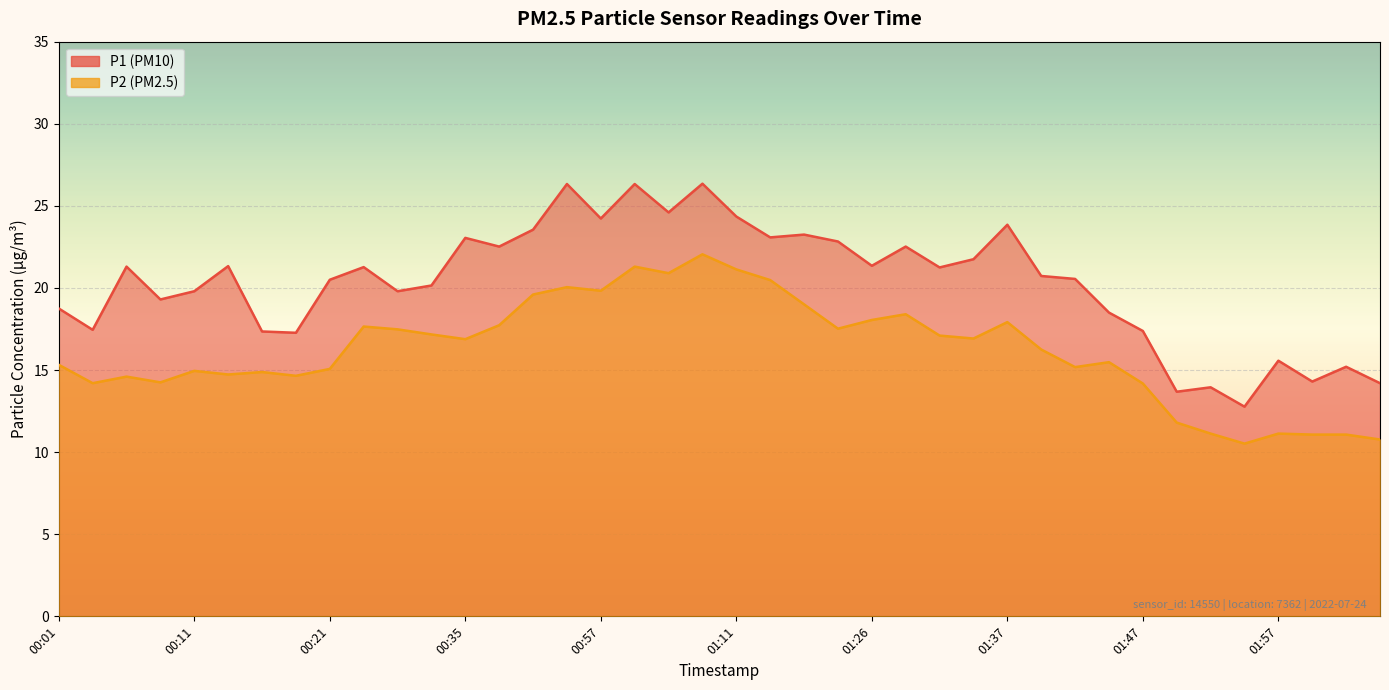

Where does the P1 series first go above 21?

00:06